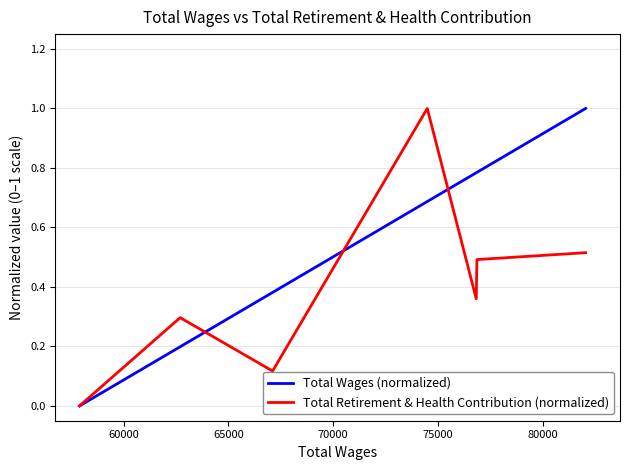

List the series in order of their overall mean, lowest first.

Total Retirement & Health Contribution (normalized), Total Wages (normalized)